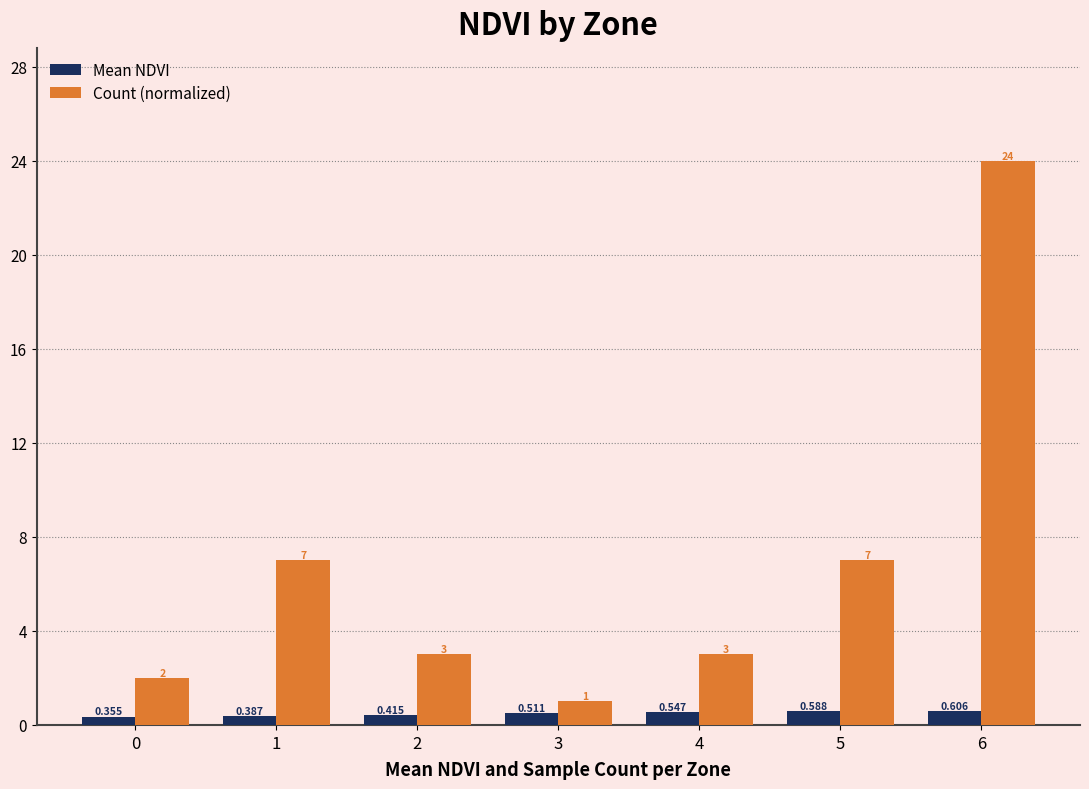

At which label does Count (normalized) first exceed 3?

1